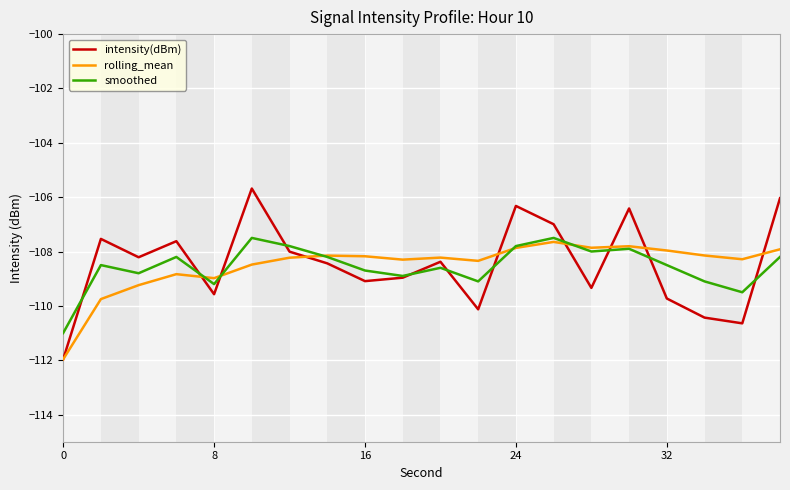

What is the average value of the smoothed series?

-108.5